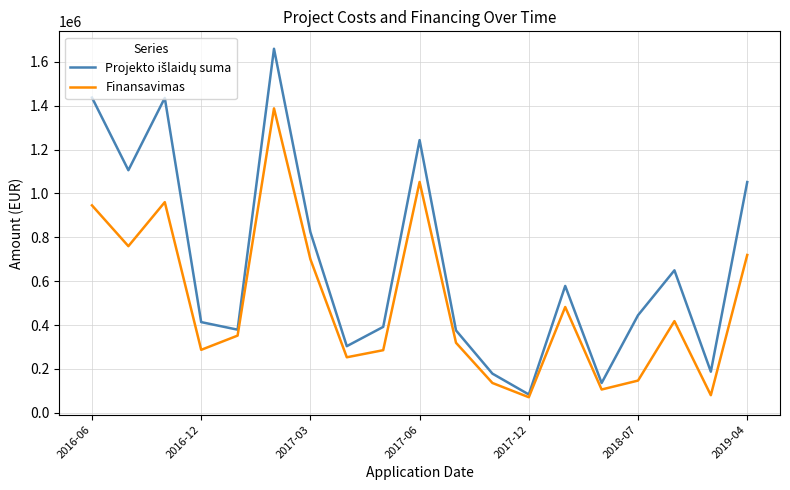

What is the highest value of the Finansavimas series?

1387510.8